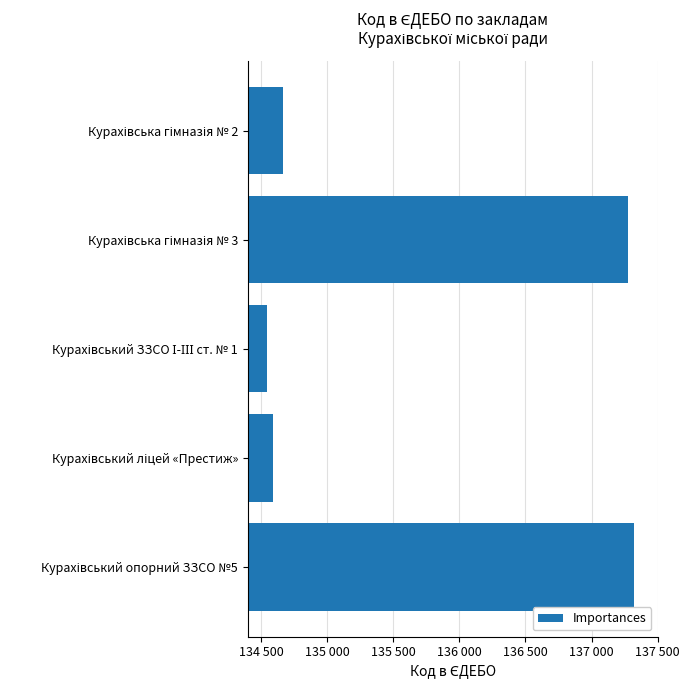

What is the sum of all values?

678403